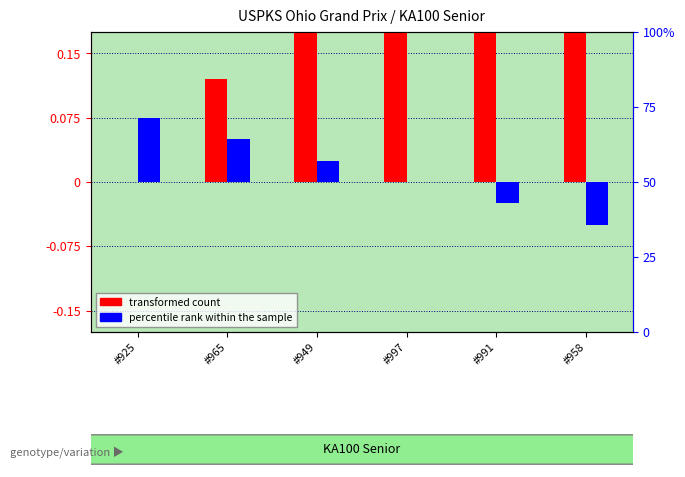

What is the label of the 6th bar from the right?

#925